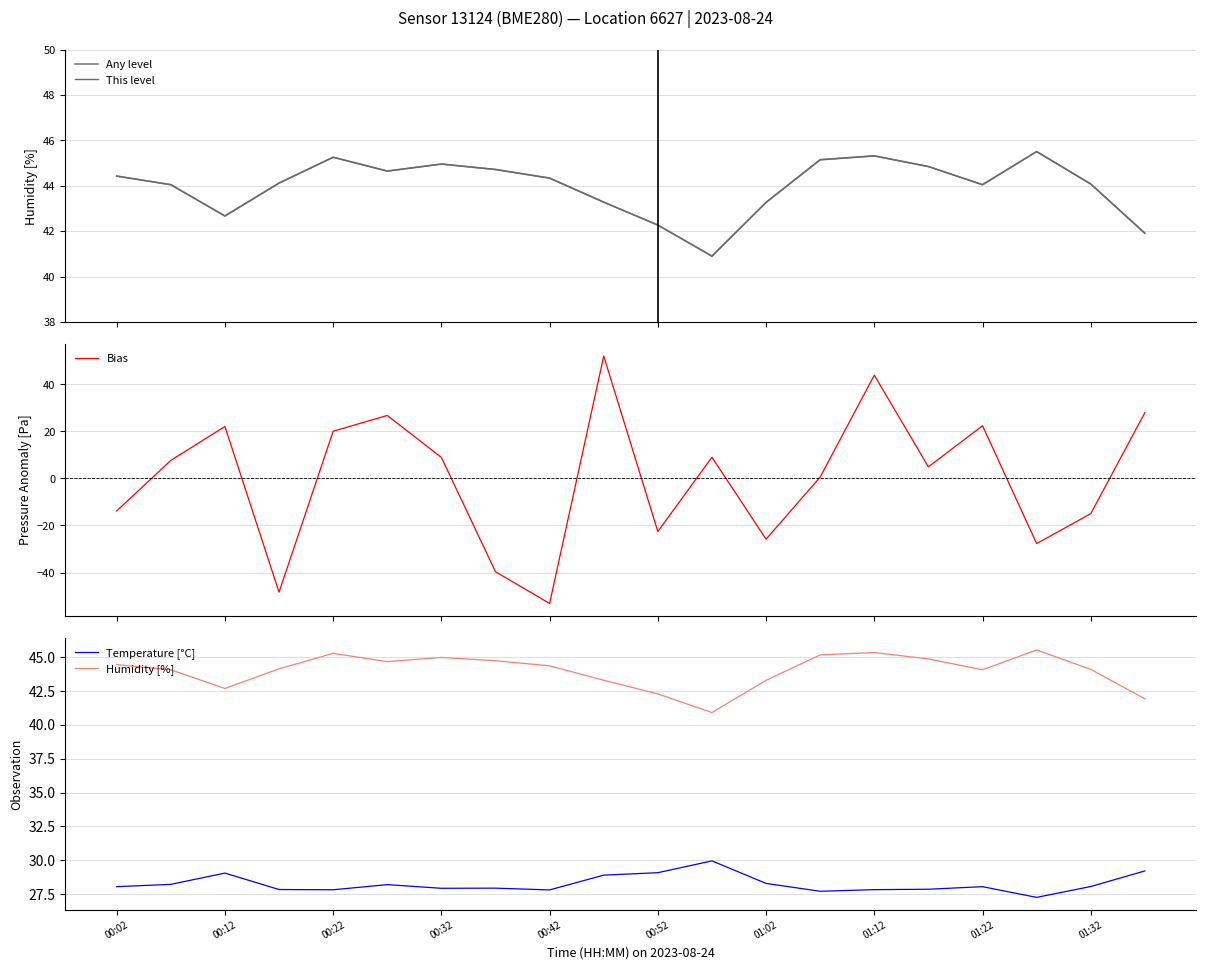

True or false: Temperature [°C] has a value of 8.0 at 00:02.

False